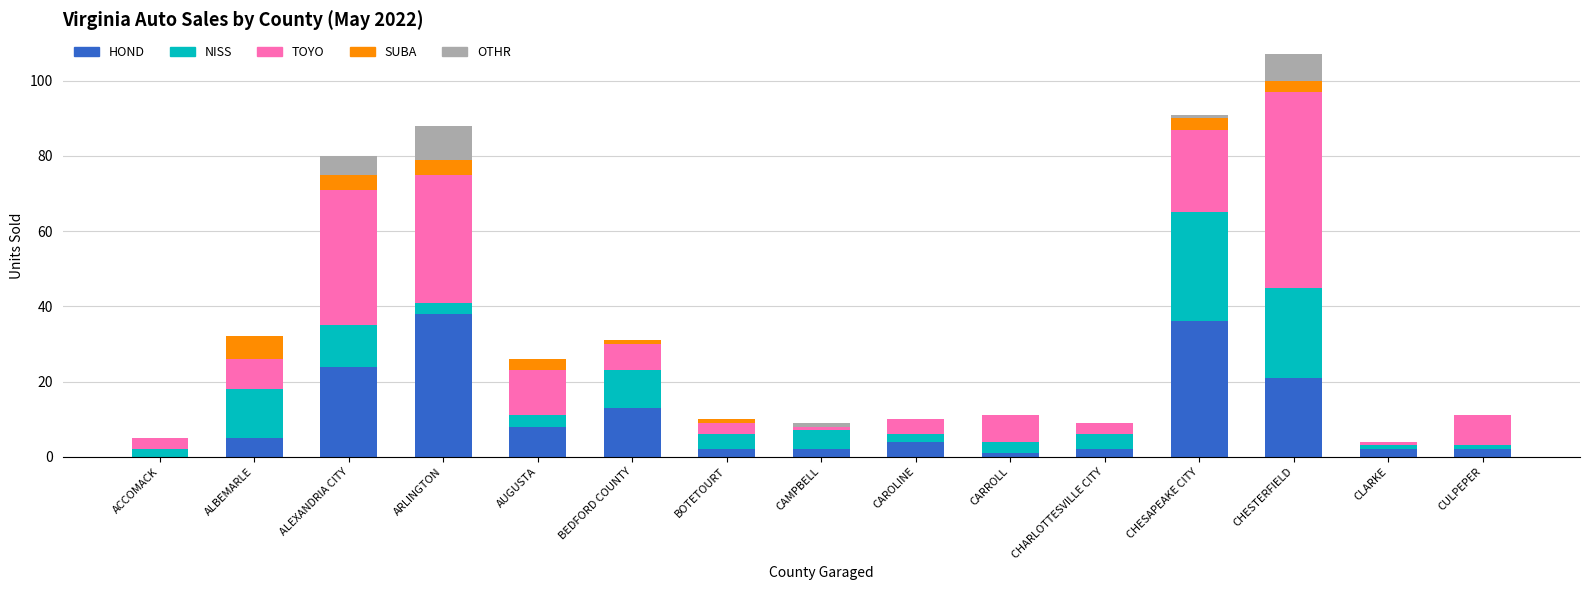

At which category is the sum across all series the highest?

CHESTERFIELD